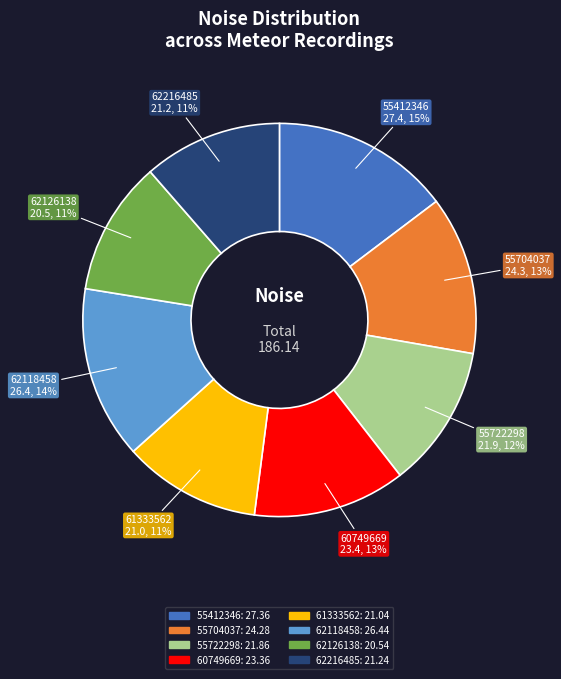

Is there any slice that represents more than half of the pie?

No